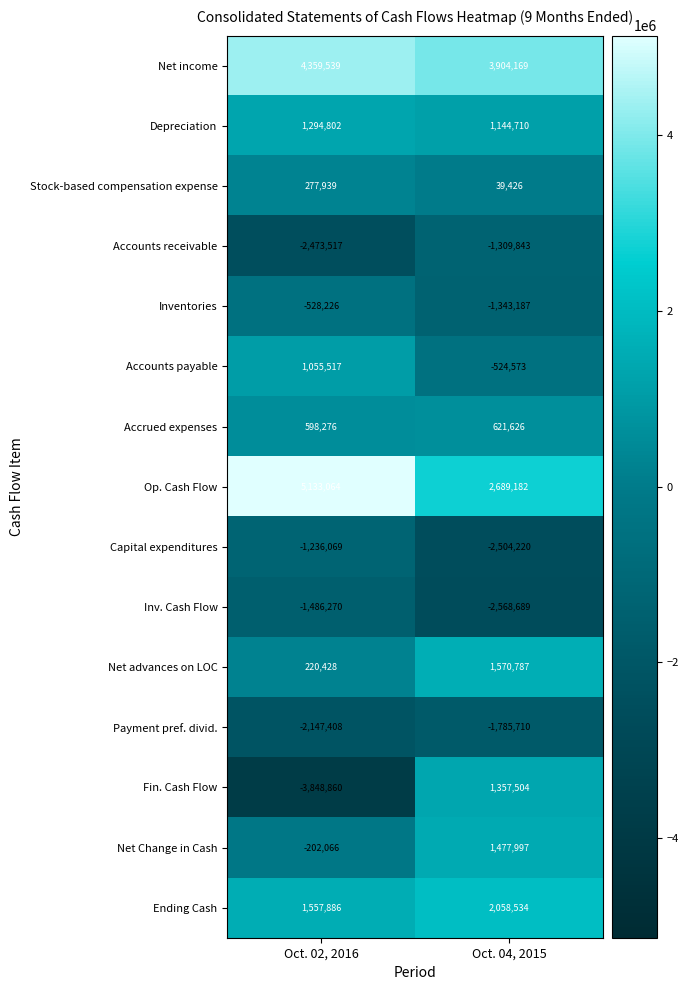

At which label is Ending Cash closest to 1808210?

Oct. 02, 2016